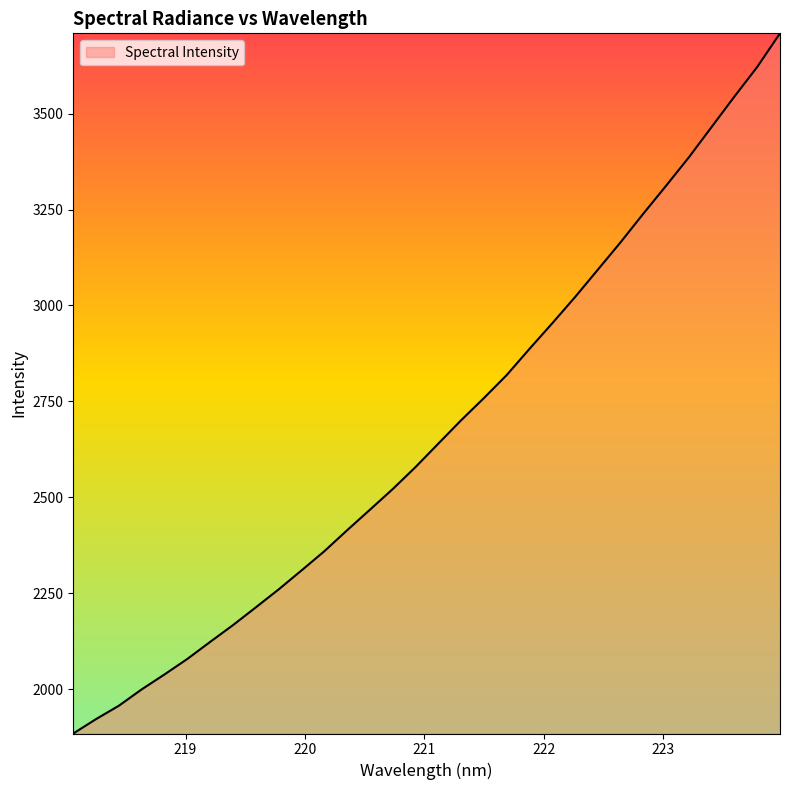

What is the difference between the second highest and second lowest values?

1700.2